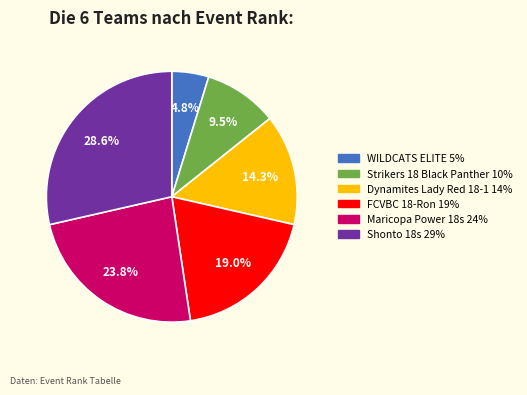

Does any single category account for the majority?

No